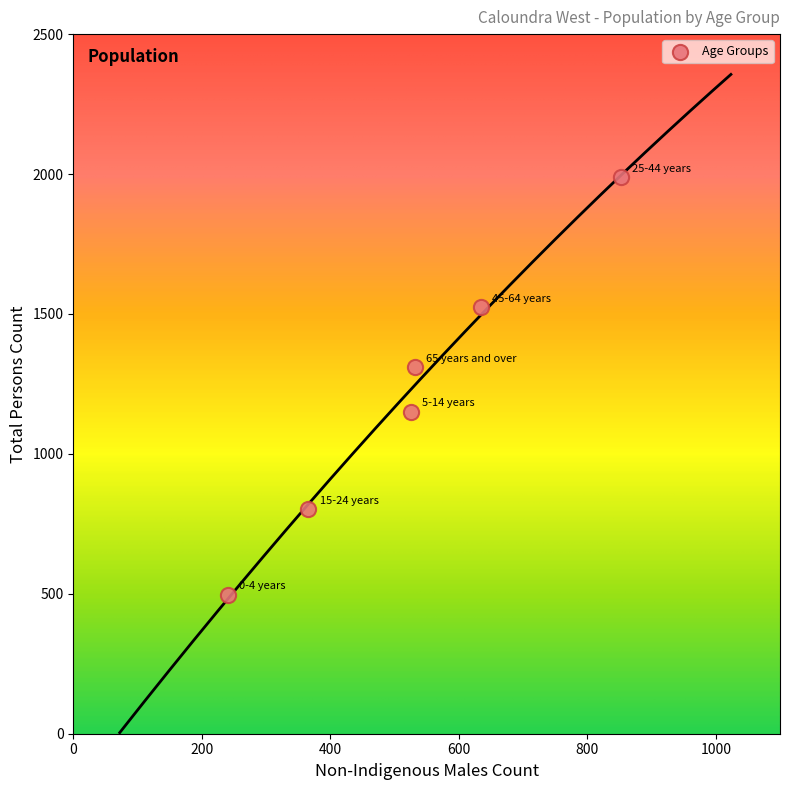

What is the range of X values (max minus min)?

612